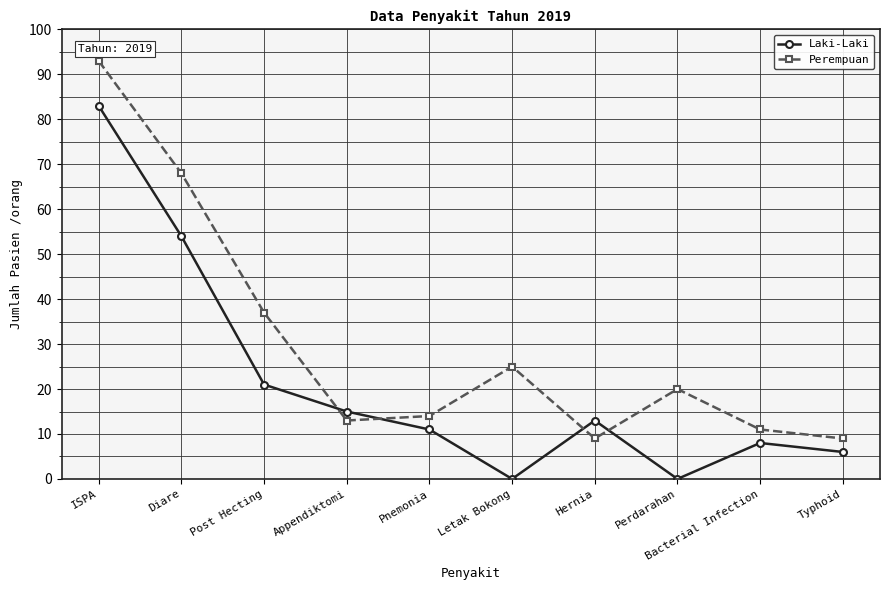

How many values in the Perempuan series are below 20?

5